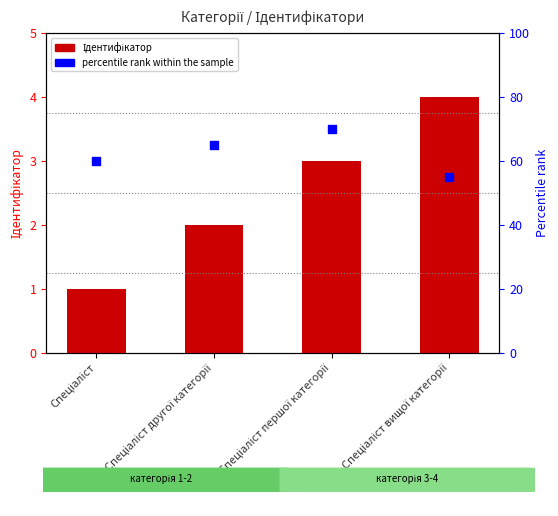

At which category is the sum across all series the highest?

Спеціаліст першої категорії